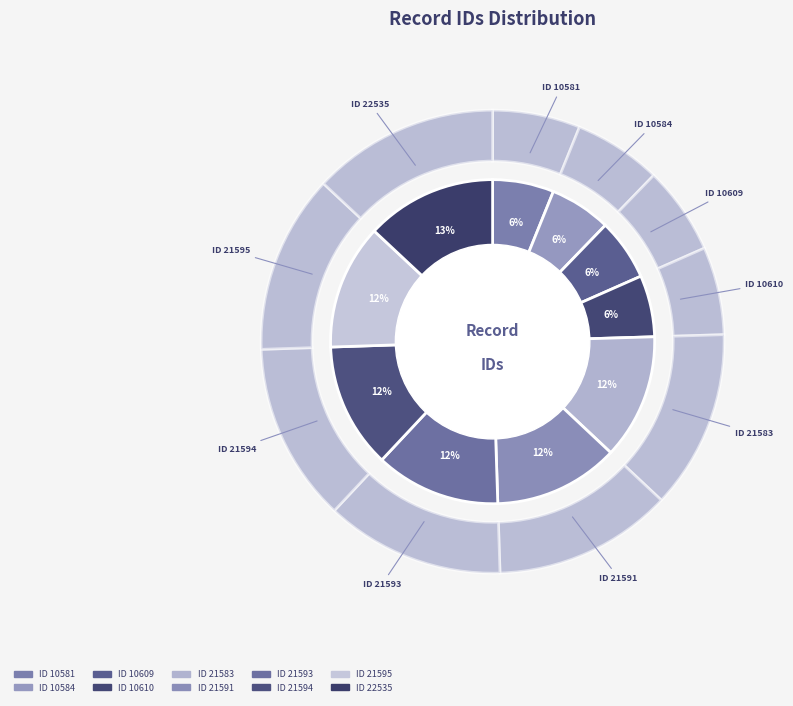

Combined, what portion of the pie is 10584 and 22535?

19.2%